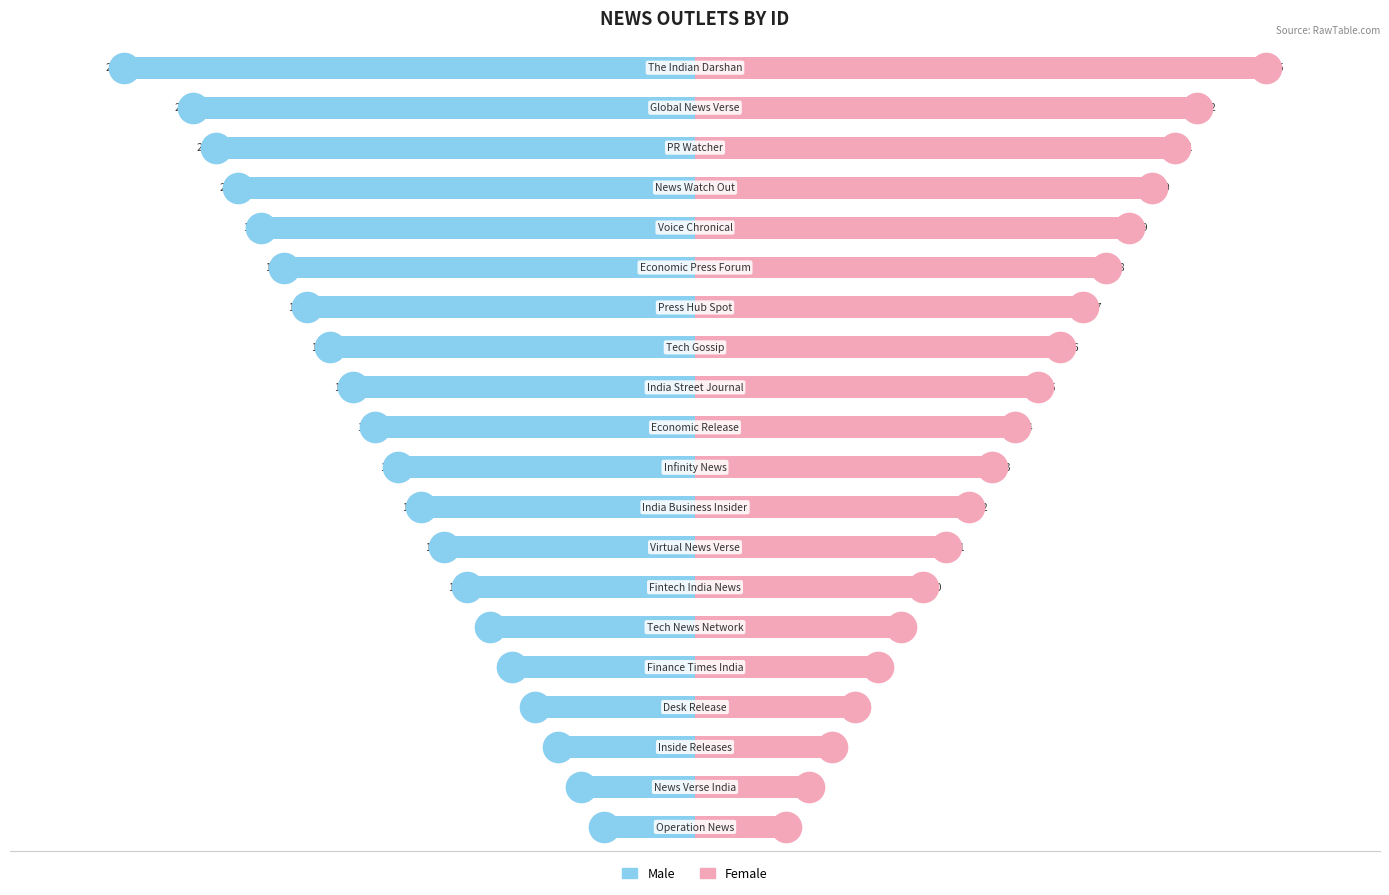

True or false: Male has a value of -22 at 18.

True